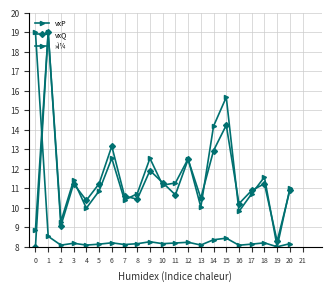

Which series has the largest total across all categories?

vxP